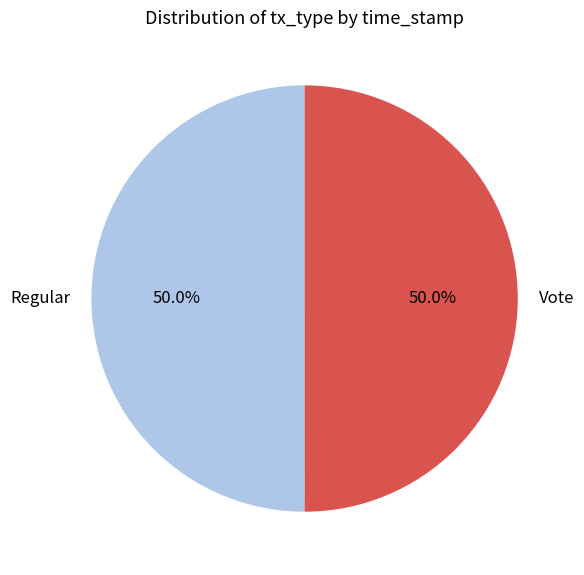

What is the ratio of the value at Vote to the value at Regular?

1.0